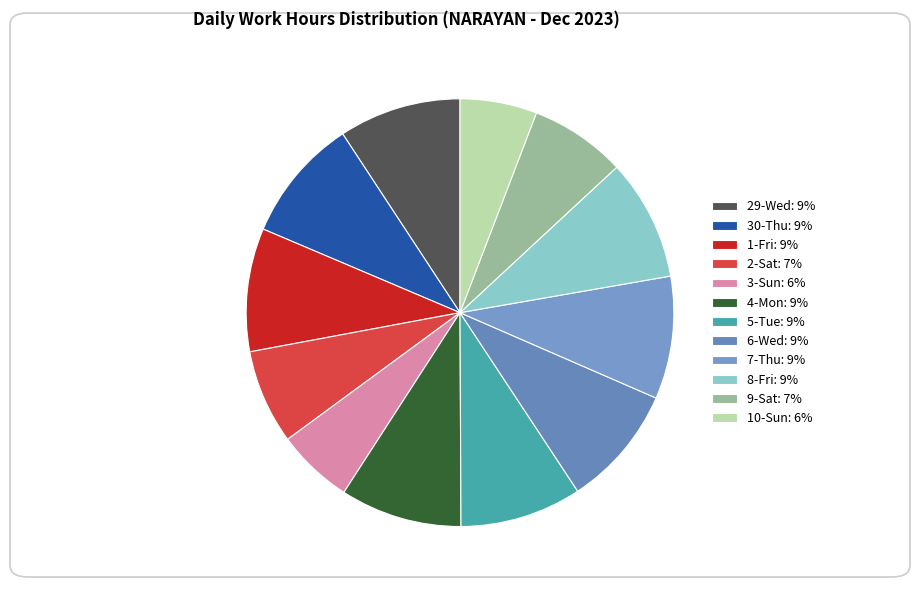

Count the number of slices in the pie.

12